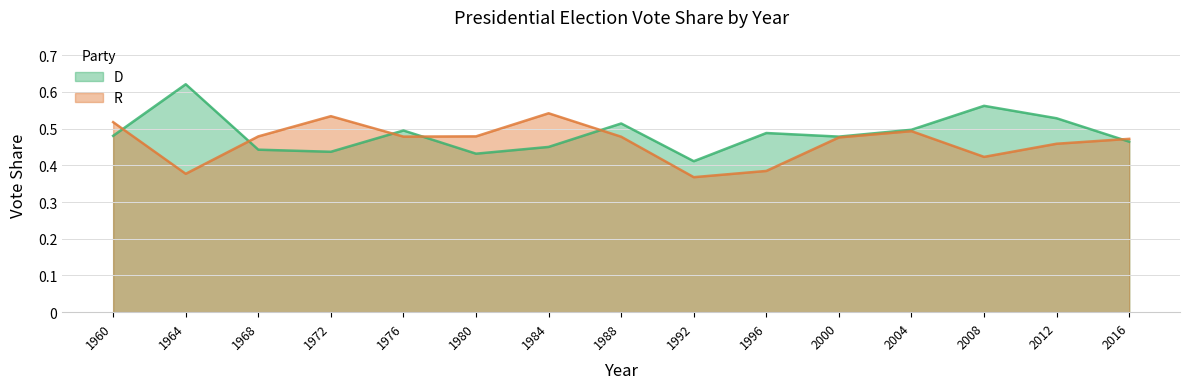

Which category has the lowest value in the D series?

1992